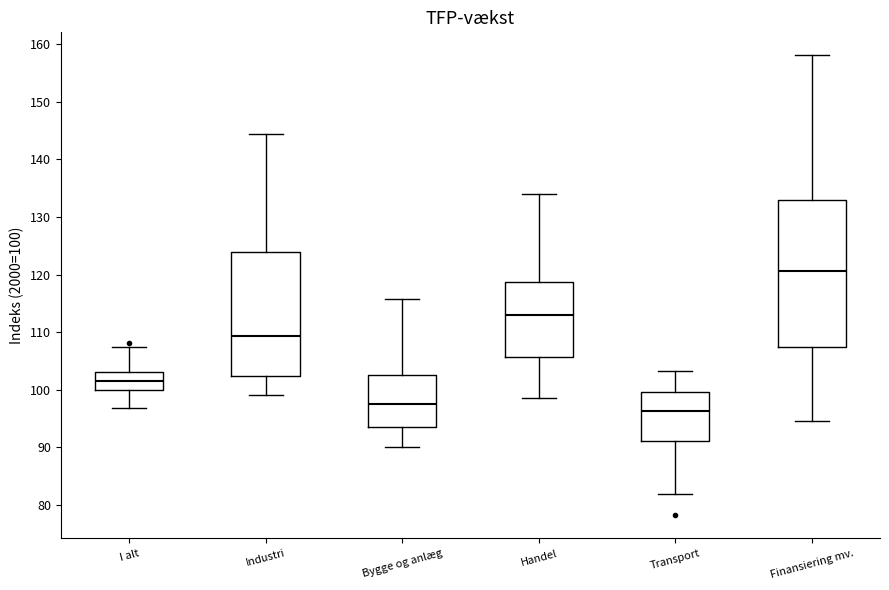

Which box's median line is the highest?

Finansiering mv.